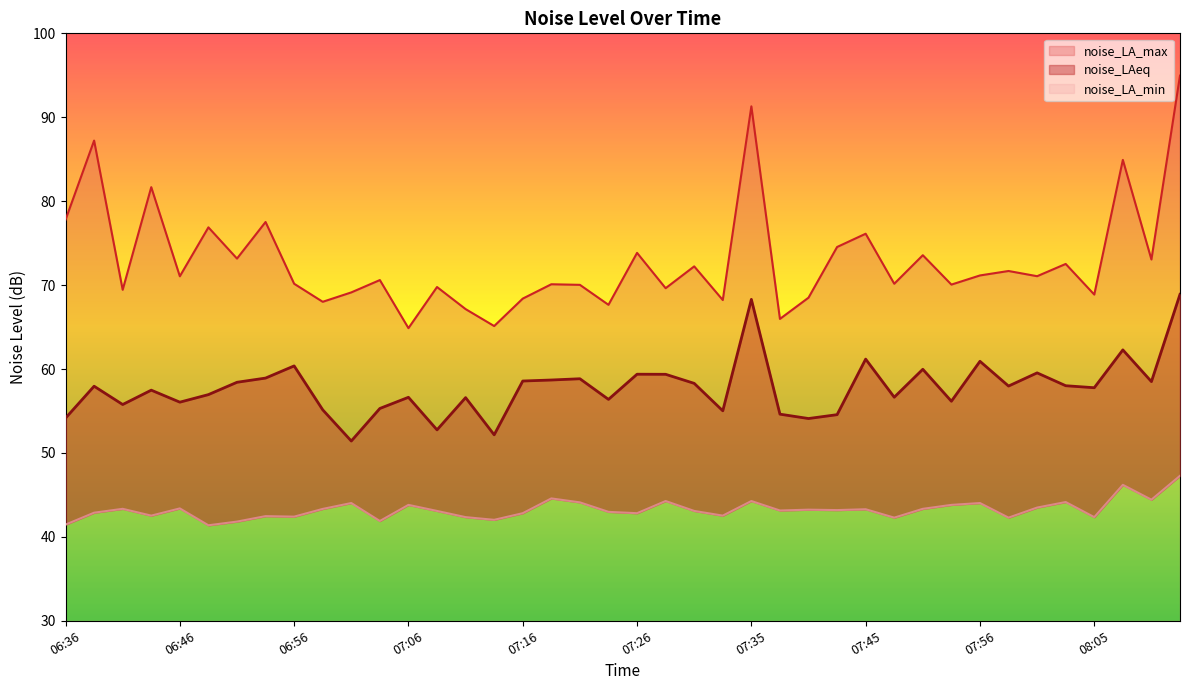

True or false: noise_LA_max and noise_LA_min intersect in this chart.

False